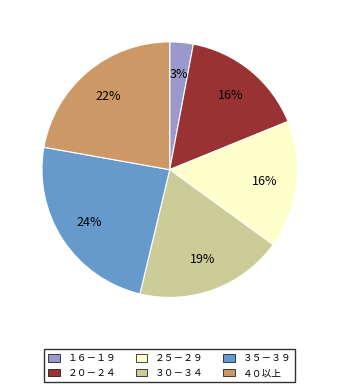

To the nearest percent, what is the average slice percentage?

17%